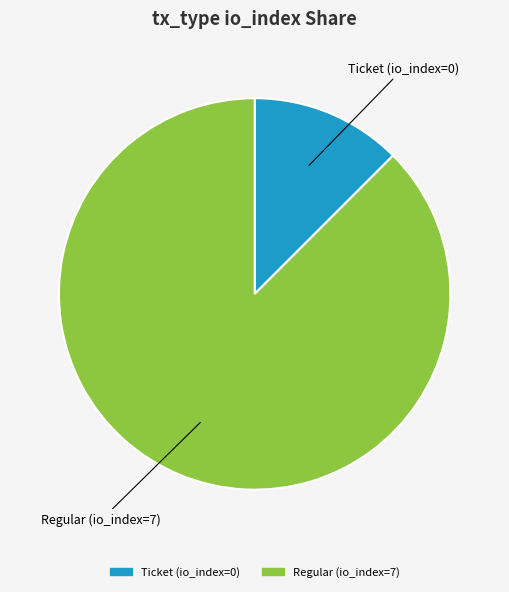

Is the sum of Ticket (io_index=0) and Regular (io_index=7) greater than half?

Yes